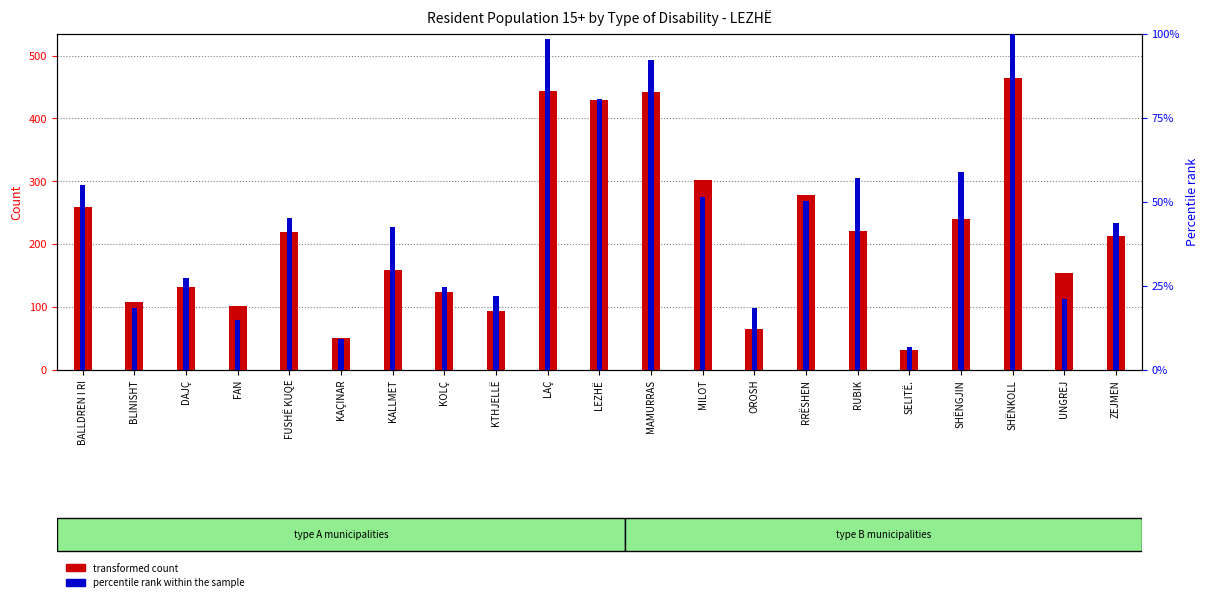

The value of percentile rank within the sample at OROSH is 18.5. True or false?

True